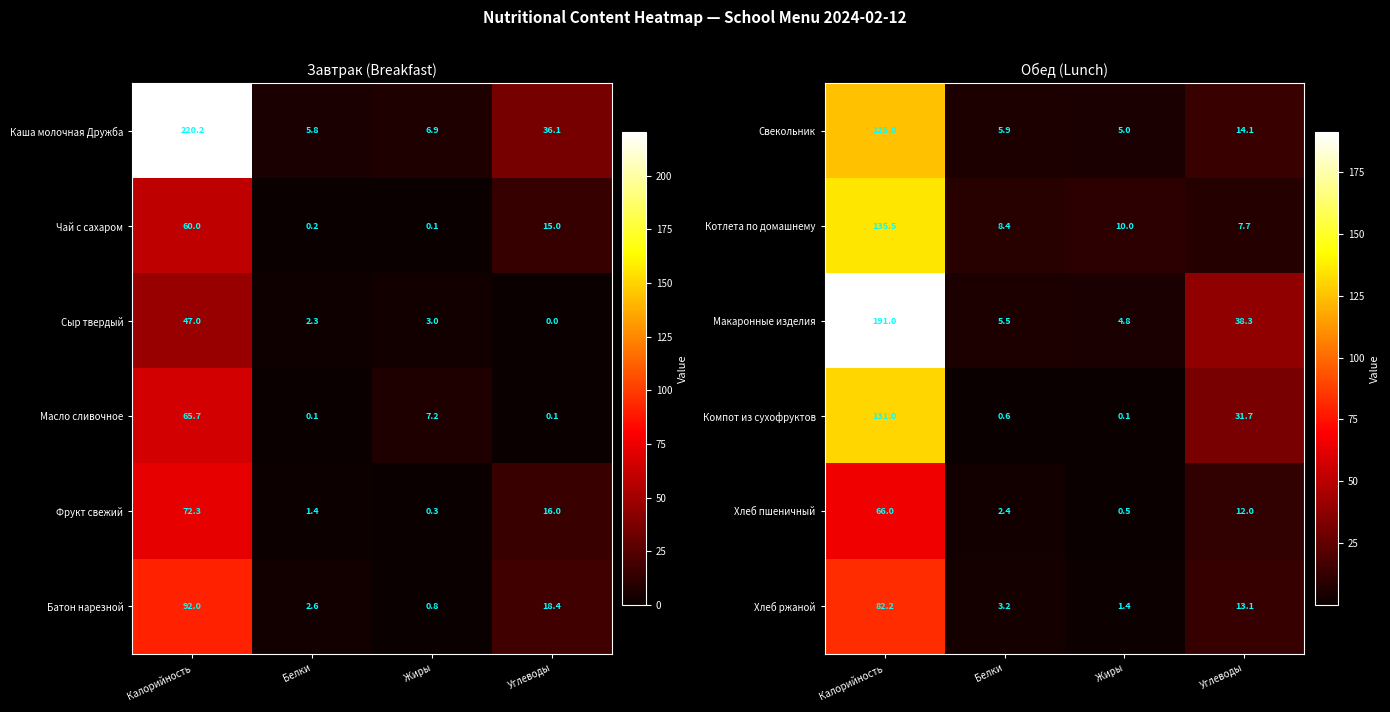

Is it true that Хлеб пшеничный equals 12.0 at Углеводы?

True